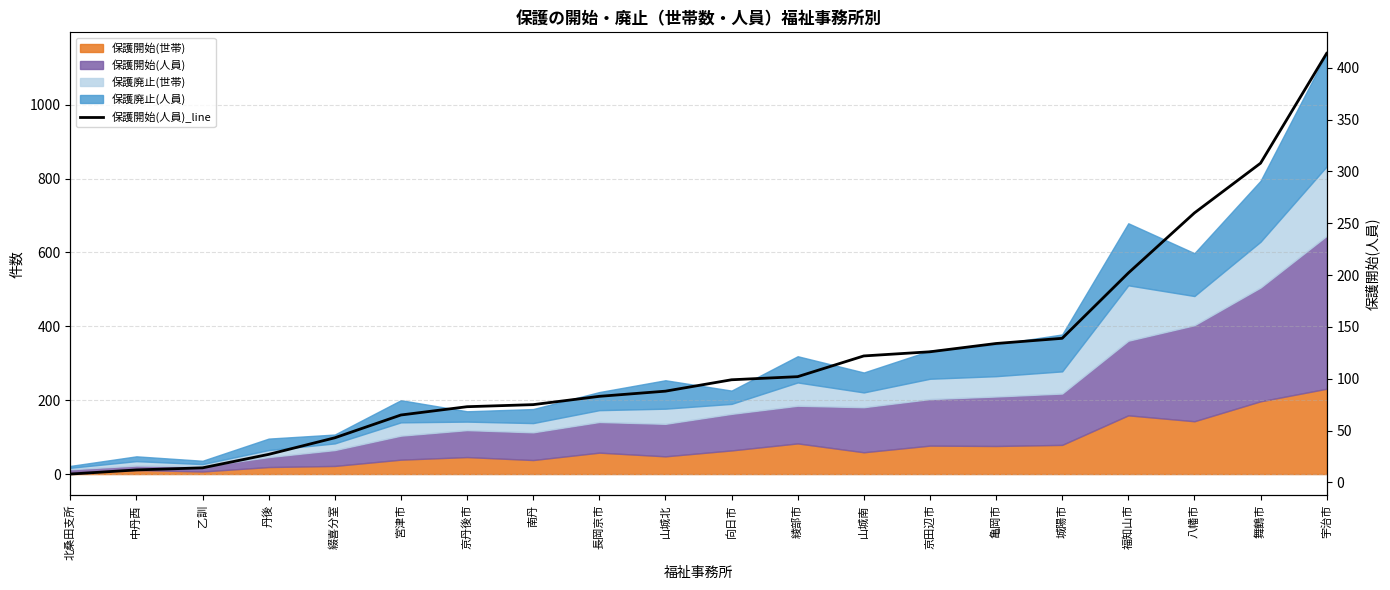

Reading right to left, transcribe all the data shown in this chart.

宇治市=414	舞鶴市=308	八幡市=260	福知山市=202	城陽市=139	亀岡市=134	京田辺市=126	山城南=122	綾部市=102	向日市=99	山城北=88	長岡京市=83	南丹=75	京丹後市=73	宮津市=65	綴喜分室=43	丹後=27	乙訓=14	中丹西=12	北桑田支所=8